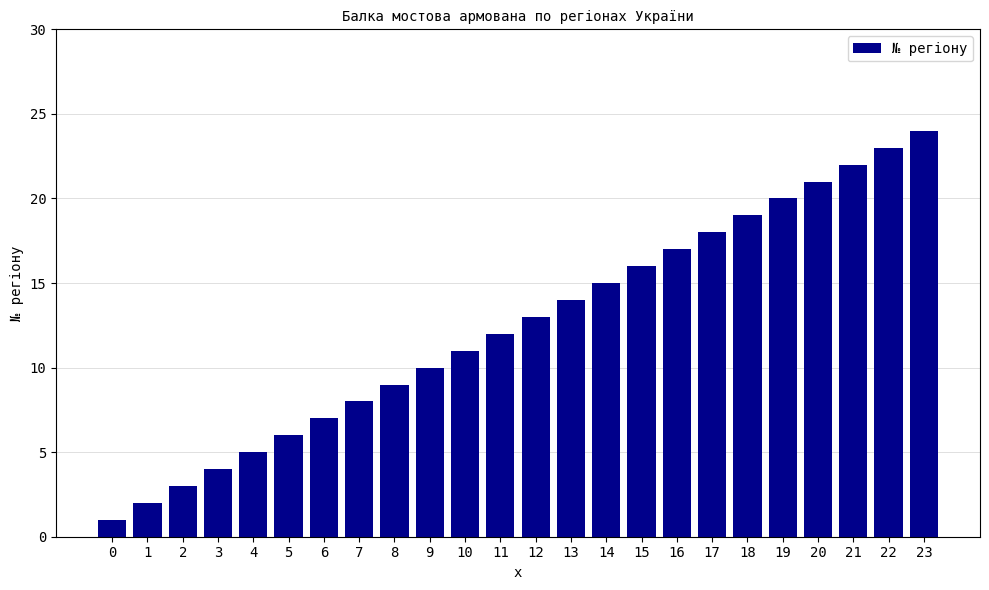

Reading right to left, extract all data points from this chart.

24	23	22	21	20	19	18	17	16	15	14	13	12	11	10	9	8	7	6	5	4	3	2	1